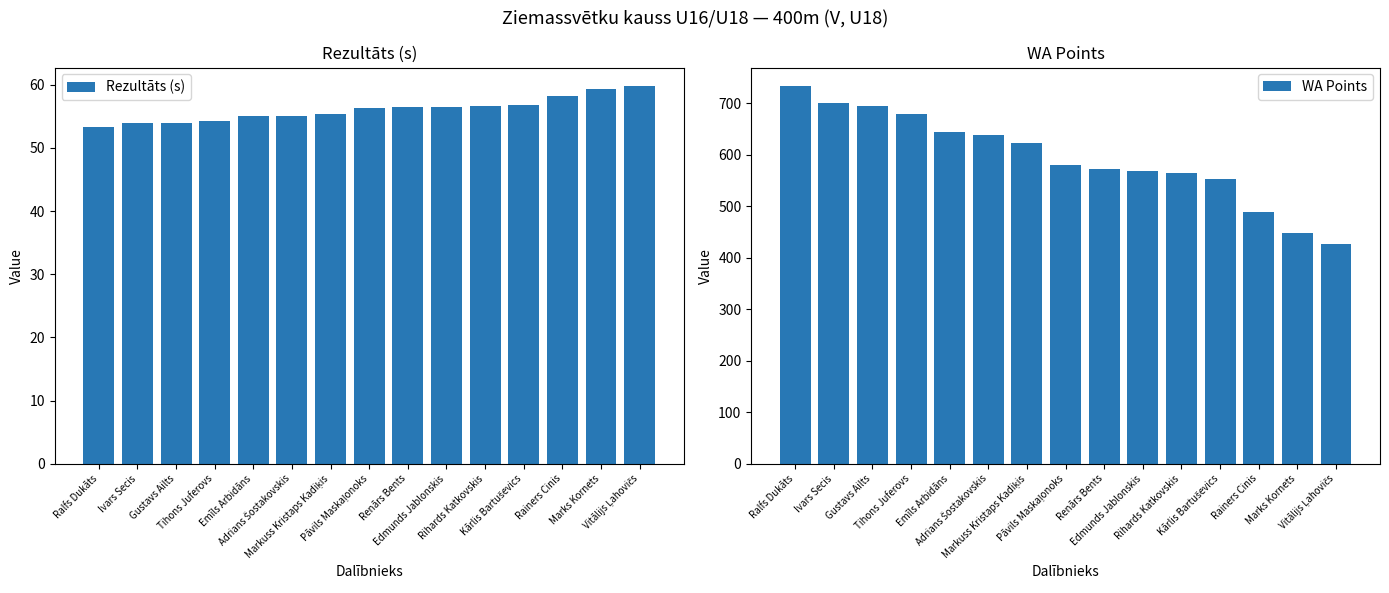

List the labels in order of WA Points value, smallest first.

Vitālijs Ļahovičs, Marks Kornets, Rainers Cinis, Kārlis Bartuševics, Rihards Katkovskis, Edmunds Jablonskis, Renārs Bents, Pāvils Maskaļonoks, Markuss Kristaps Kadiķis, Adrians Šostakovskis, Emīls Arbidāns, Tihons Juferovs, Gustavs Ailts, Ivars Secis, Ralfs Dukāts